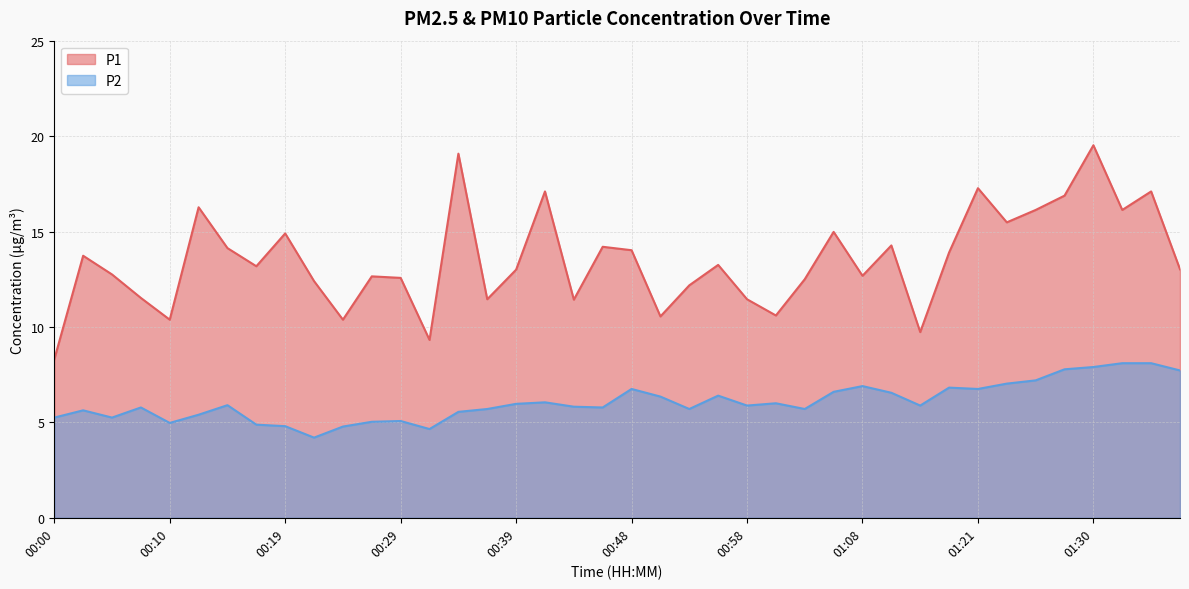

What position from the right is 00:27?

29